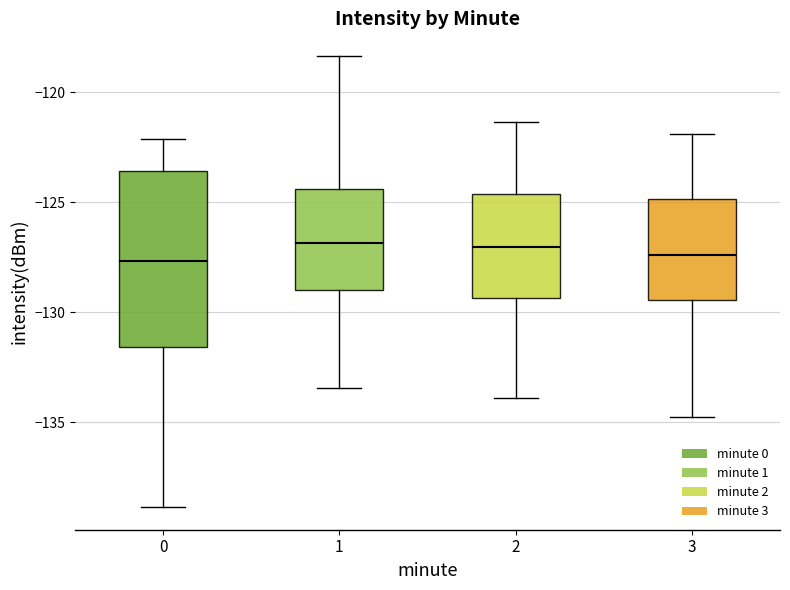

Which box is the tallest, from its lower edge to its upper edge?

0